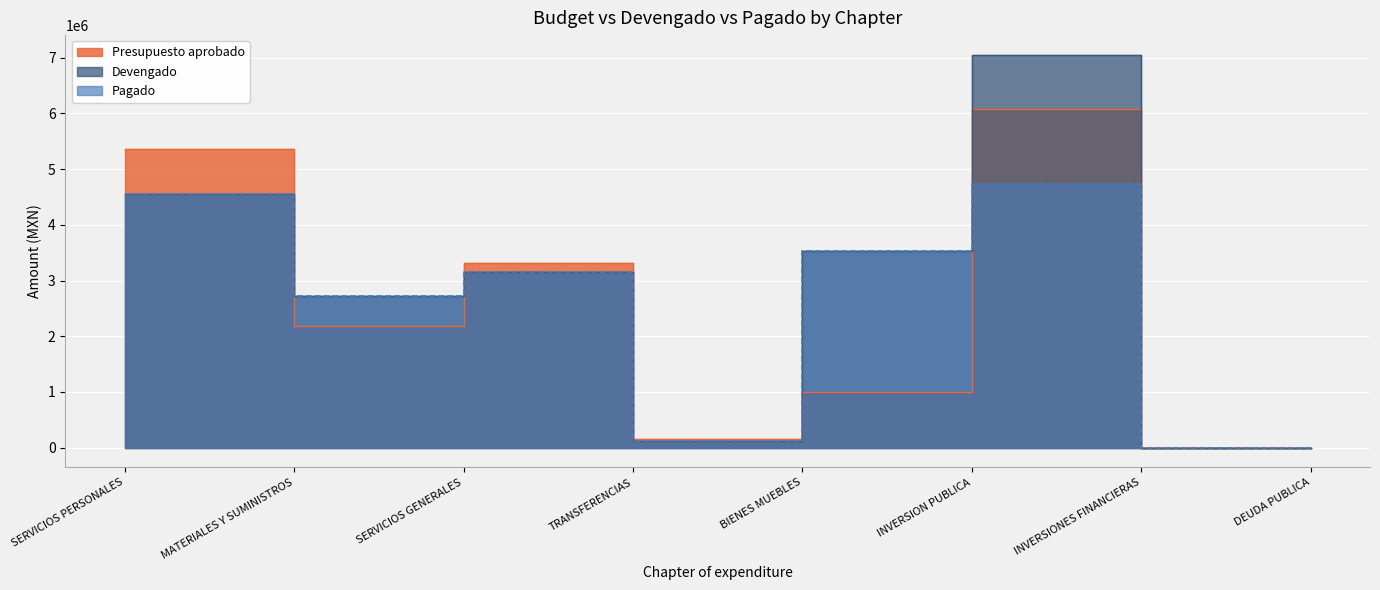

Between MATERIALES Y SUMINISTROS and DEUDA PUBLICA, which series saw the biggest shift?

Devengado